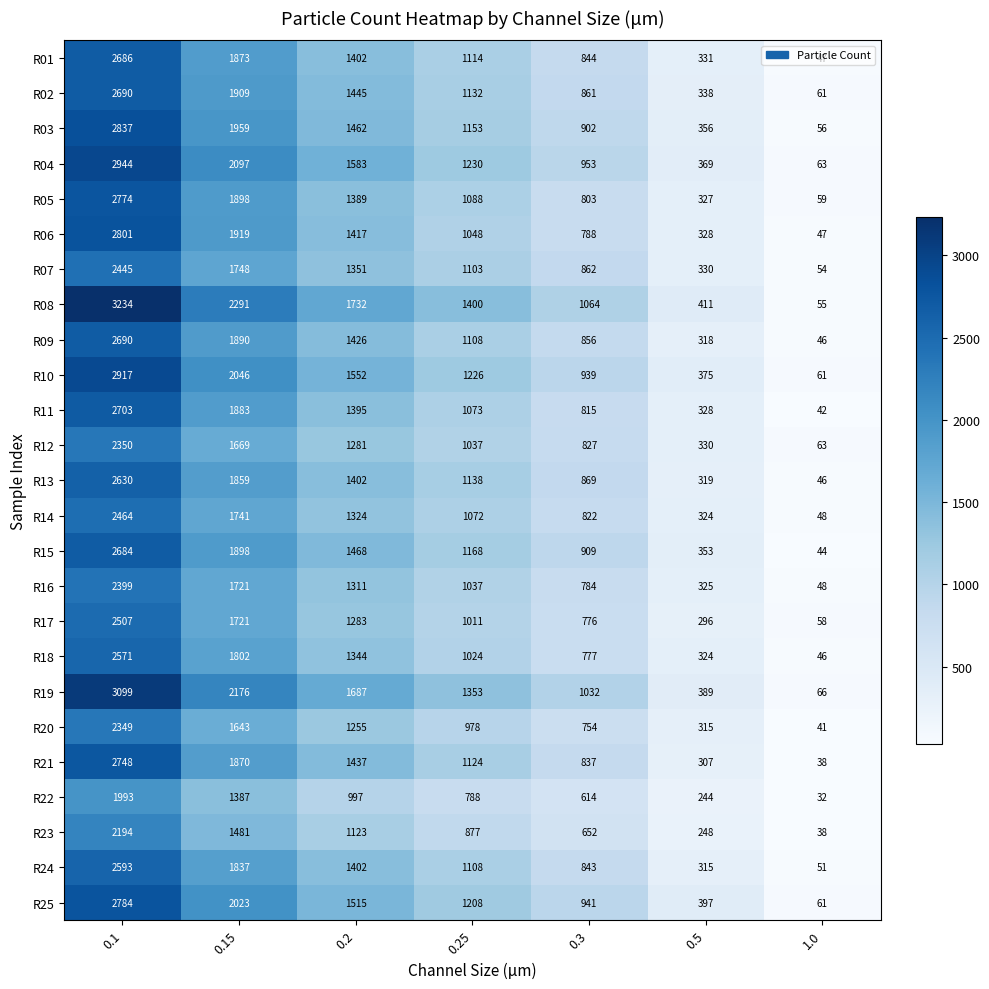

At 0.3, list the series in order from largest to smallest.

R08, R19, R04, R25, R10, R15, R03, R13, R07, R02, R09, R01, R24, R21, R12, R14, R11, R05, R06, R16, R18, R17, R20, R23, R22